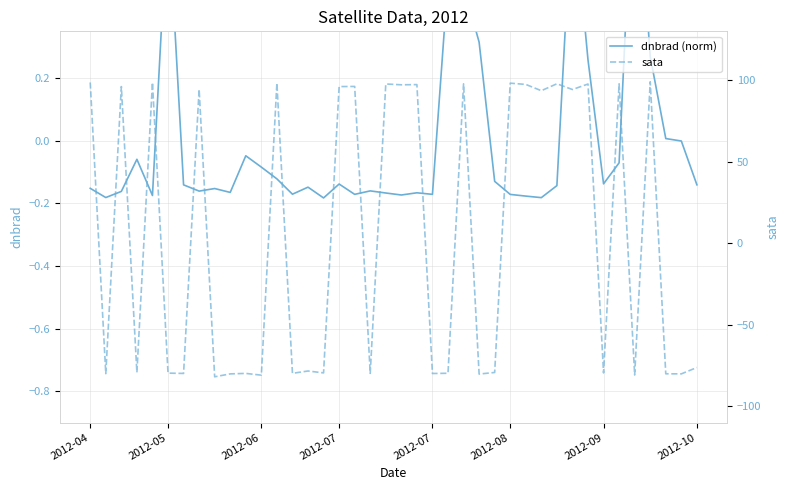

Where is dnbrad (norm) nearest to the value 0?

38